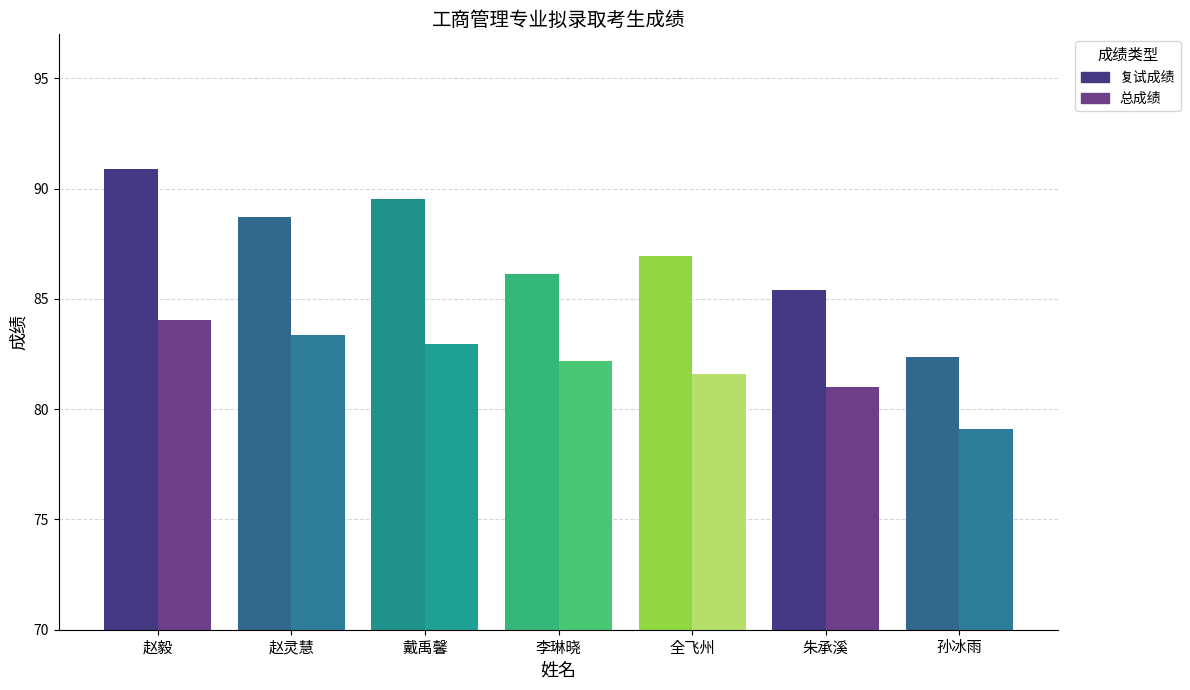

What is the label of the 4th bar from the left?

李琳晓